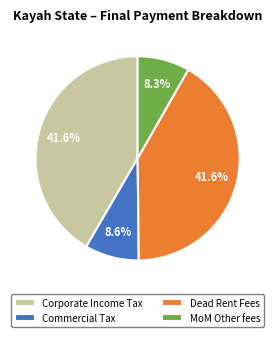

Combined, do MoM Other fees and Corporate Income Tax account for over 50%?

No